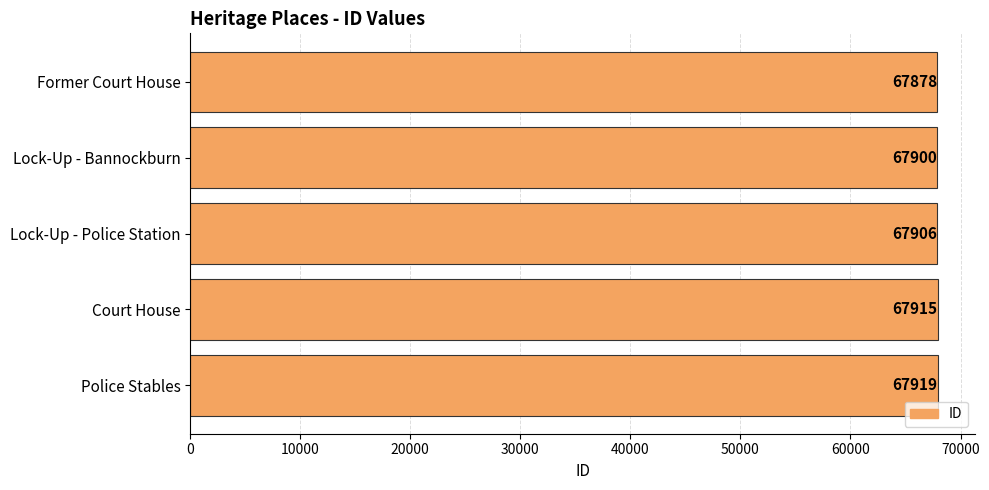

Reading top to bottom, list all the values displayed in this chart.

67878	67900	67906	67915	67919